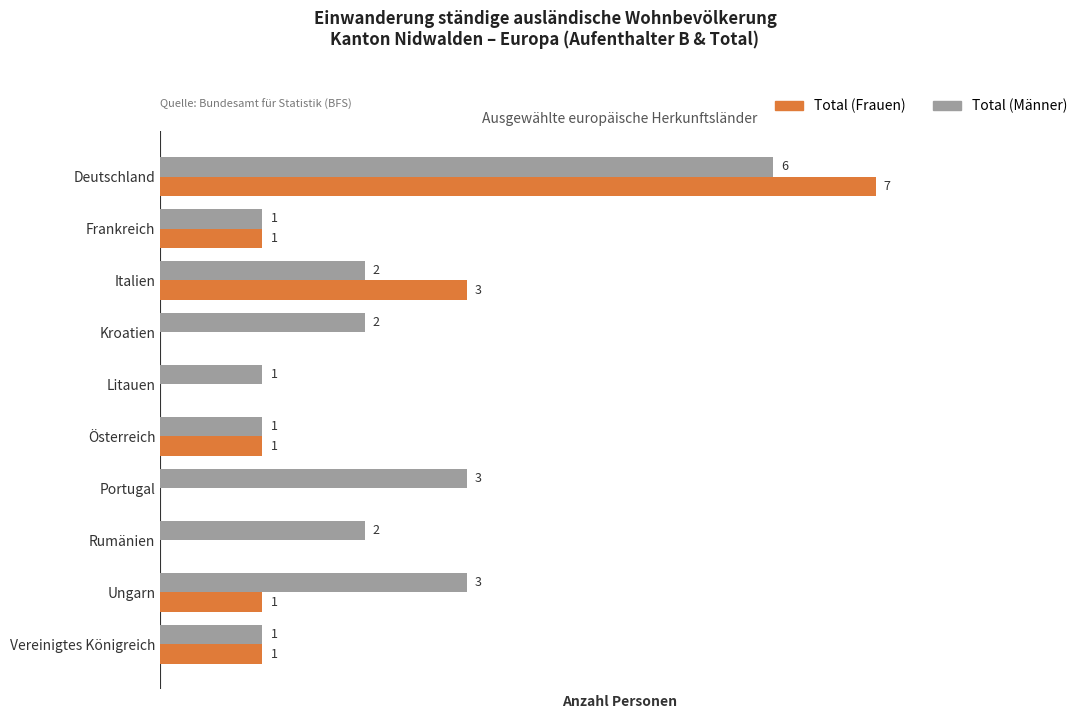

Between Ungarn and Vereinigtes Königreich, which series saw the biggest shift?

Total (Männer)